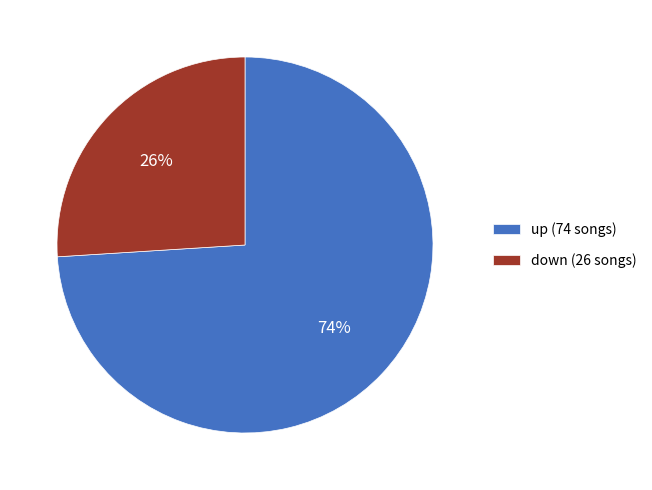

What is the largest slice in the pie chart?

up